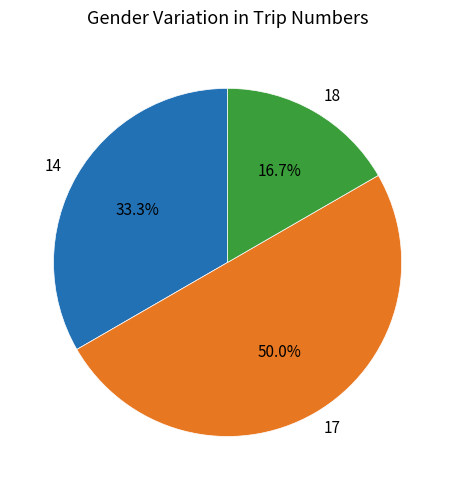

Approximately how many times larger is the value at 18 compared to 17?

0.3